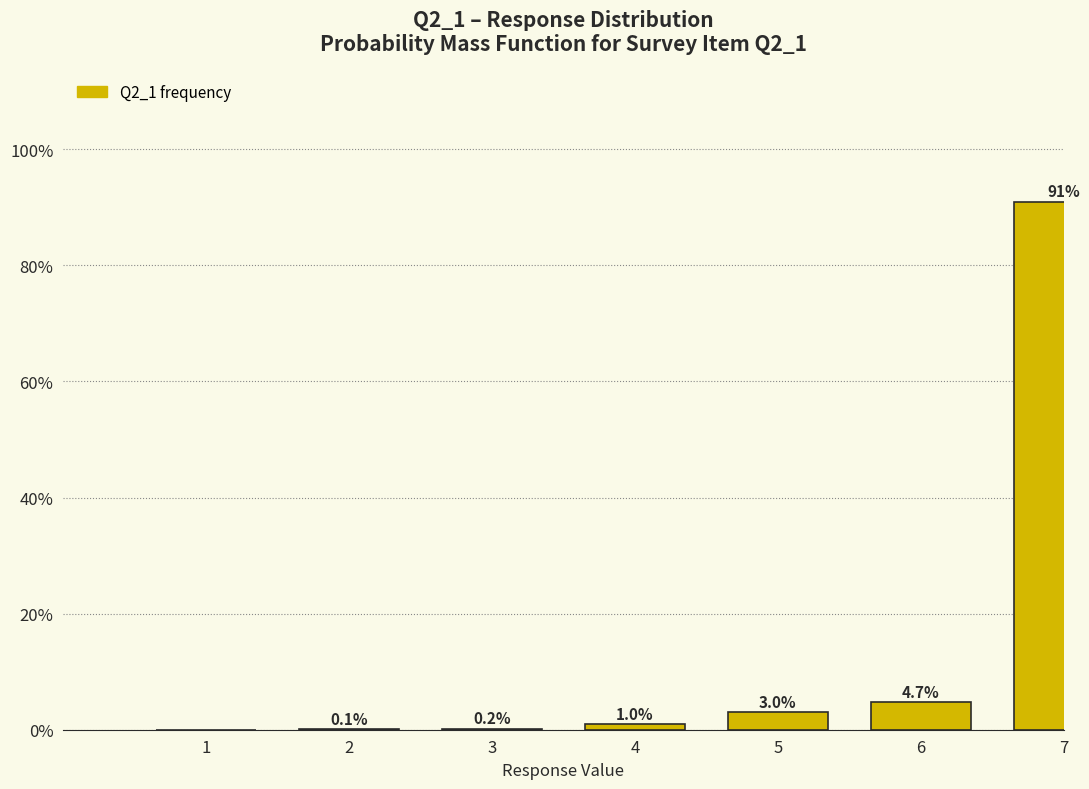

Reading left to right, extract all data points from this chart.

1=0.0	2=0.1	3=0.2	4=1.0	5=3.0	6=4.7	7=90.9